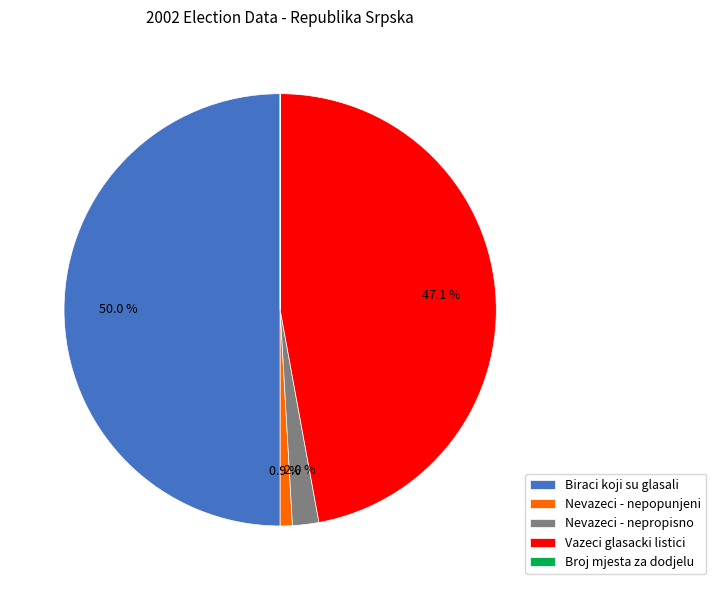

How much of the chart is everything except Vazeci glasacki listici?

52.9%